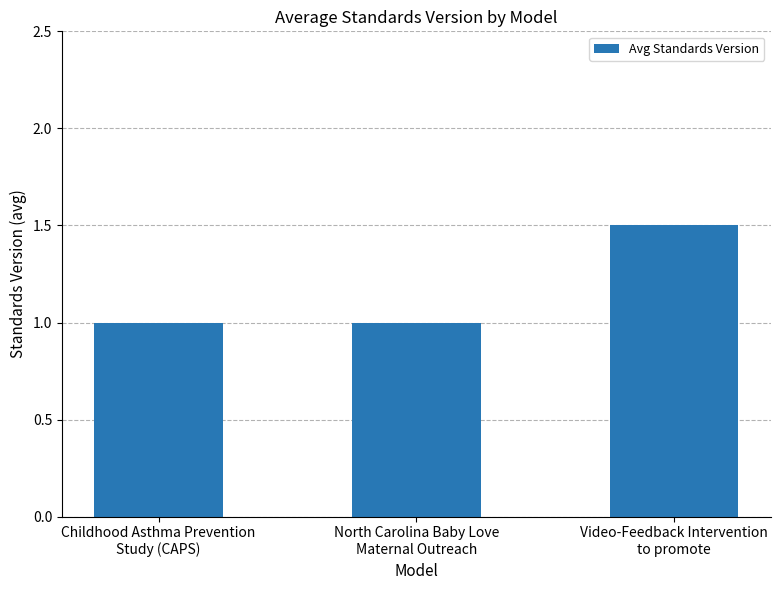

Read the value at North Carolina Baby Love
Maternal Outreach.

1.0